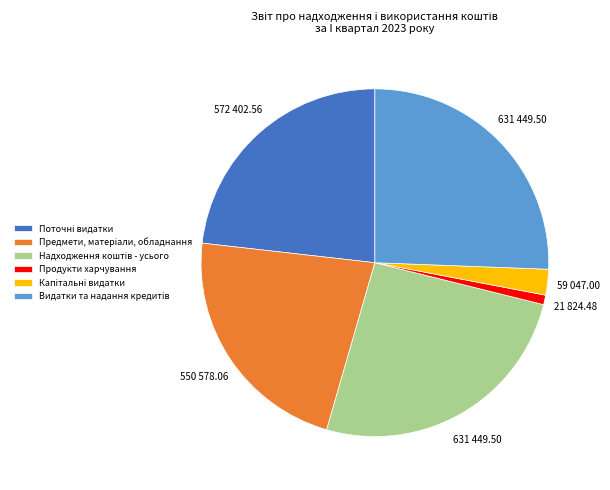

The Продукти харчування slice represents 1% of the pie. True or false?

True